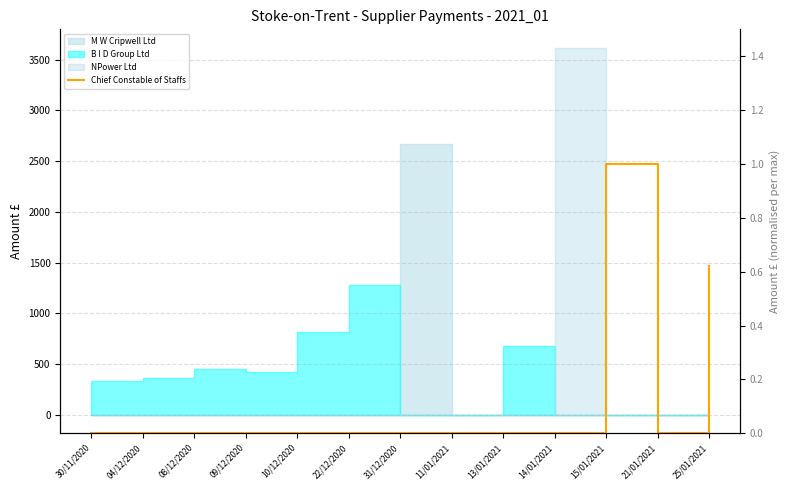

Is it true that the value at 10/12/2020 is -0.4?

False